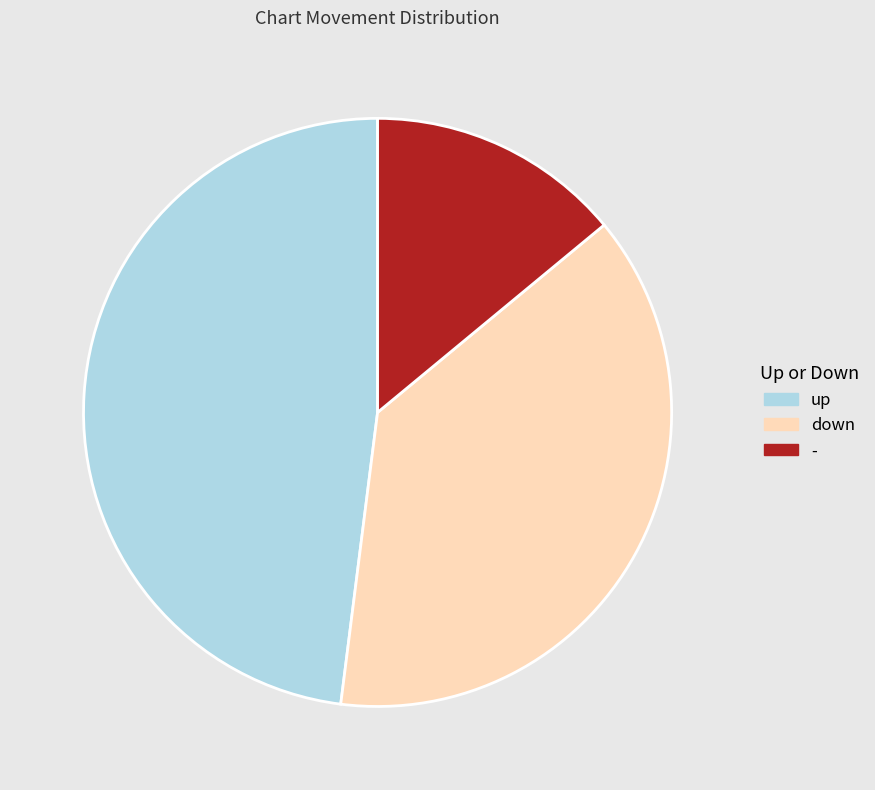

Do down and up together represent more than half of the pie?

Yes